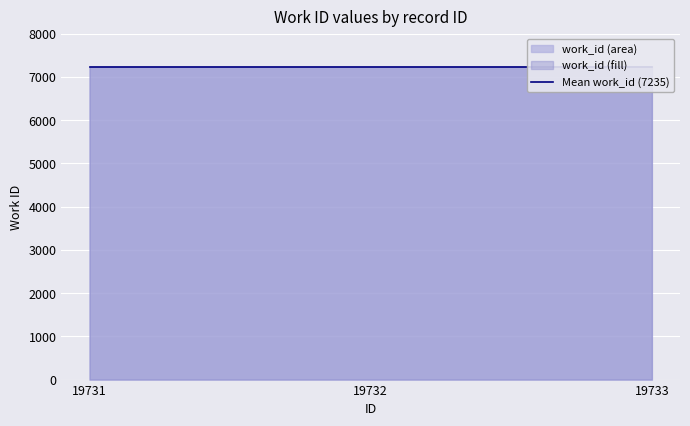

Which label corresponds to the smallest value in the chart?

19731